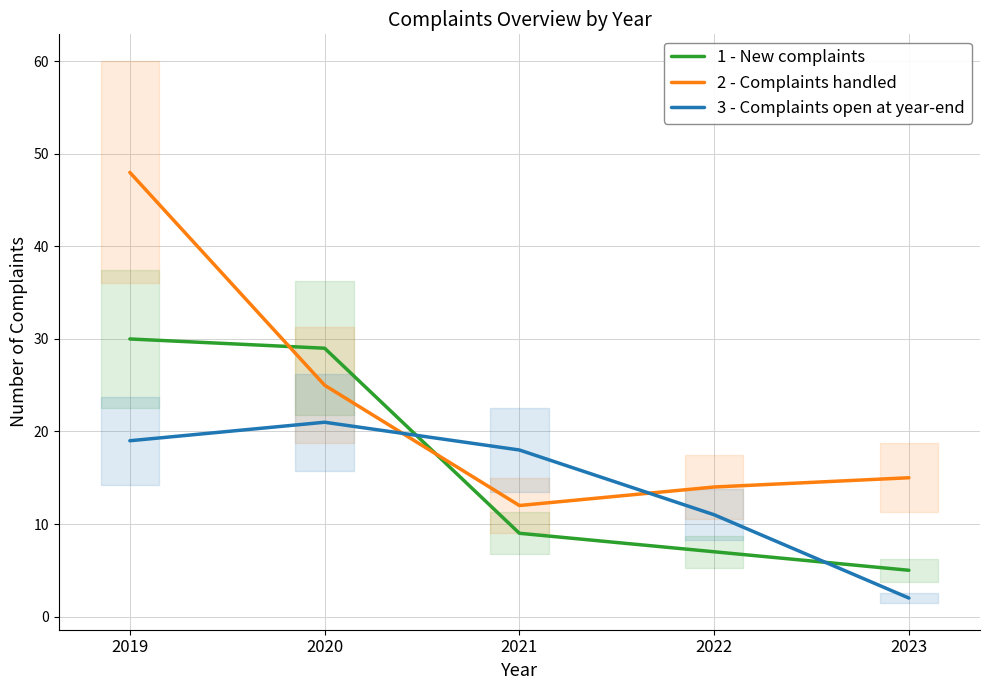

True or false: 1 - New complaints has more than 2 interior local peaks.

False